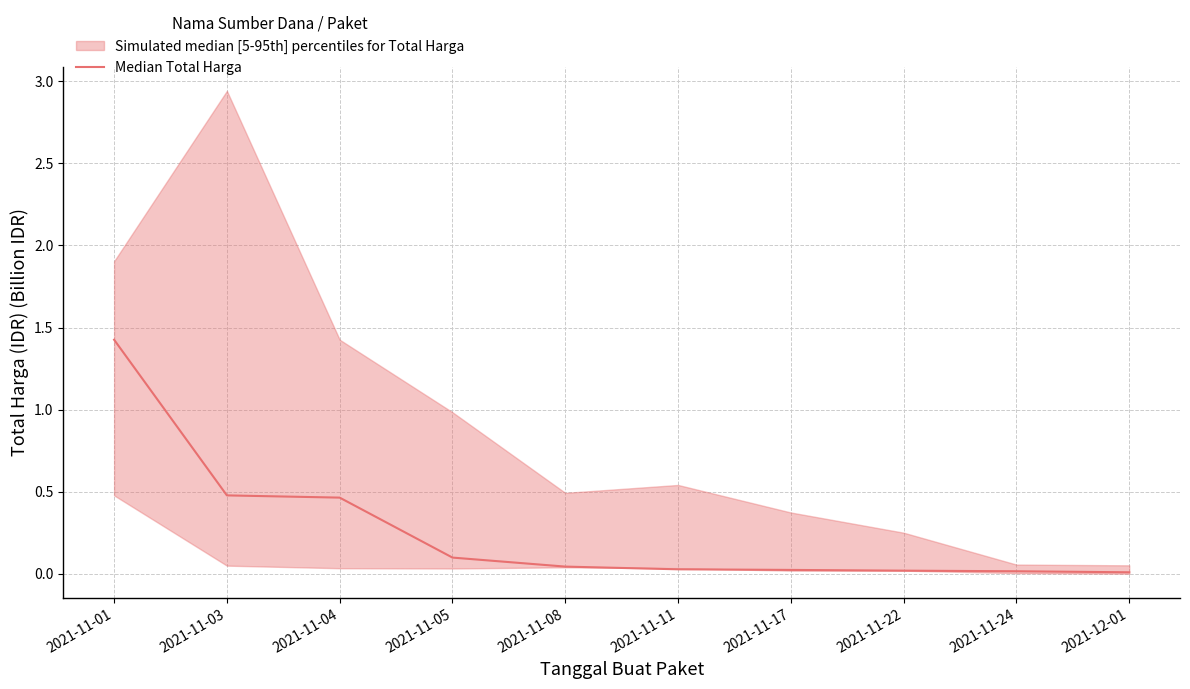

What is the label of the 4th point from the right?

2021-11-17